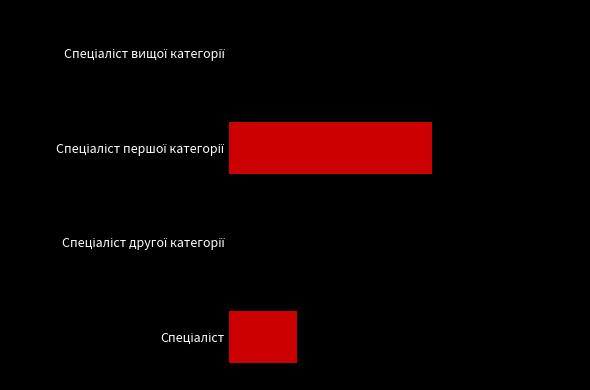

Are the bars horizontal?

Yes